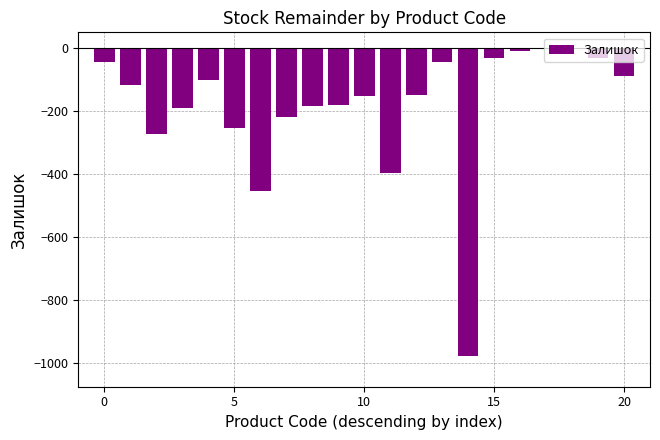

What is the sum of all values?

-3895